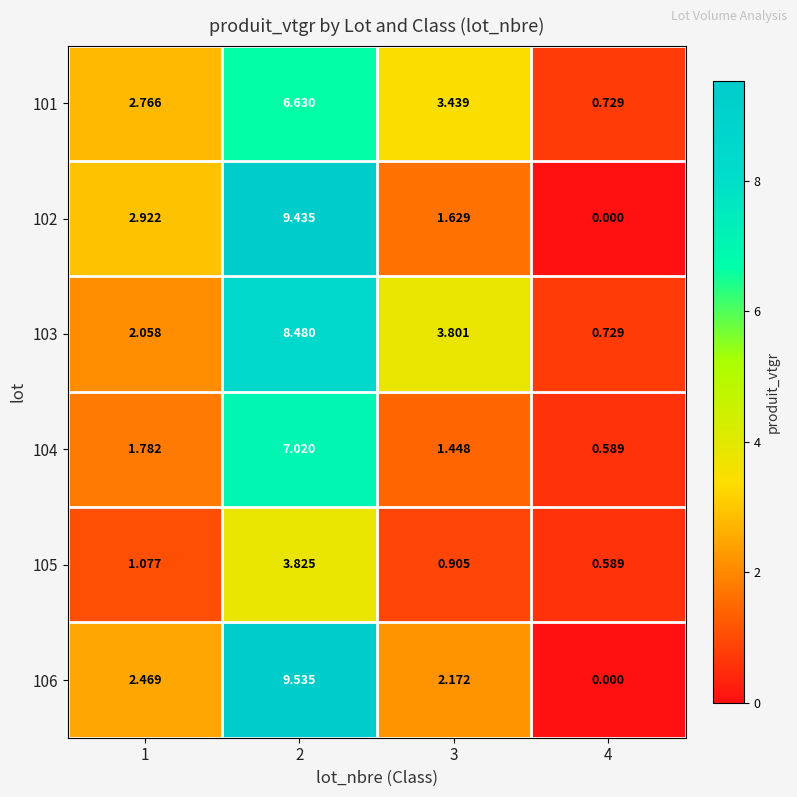

At how many categories does at least one series exceed 6?

1